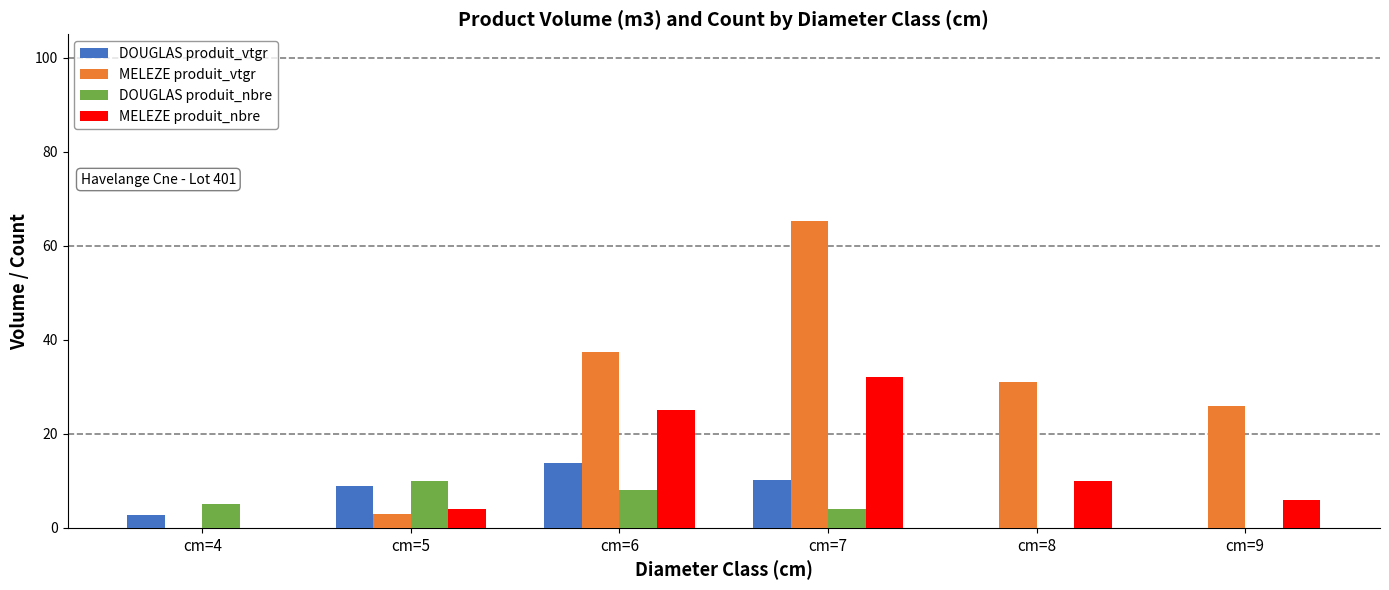

What is the sum of all DOUGLAS produit_nbre values?

27.0